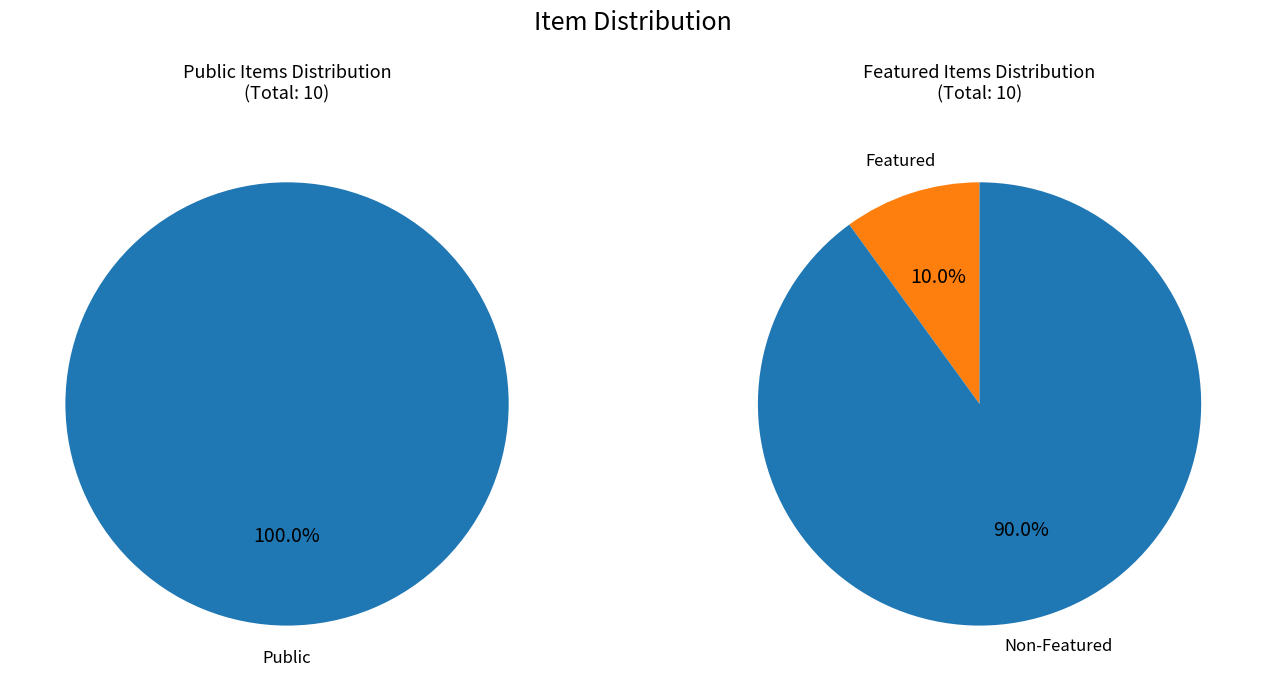

Is 11884 the majority of the pie?

No